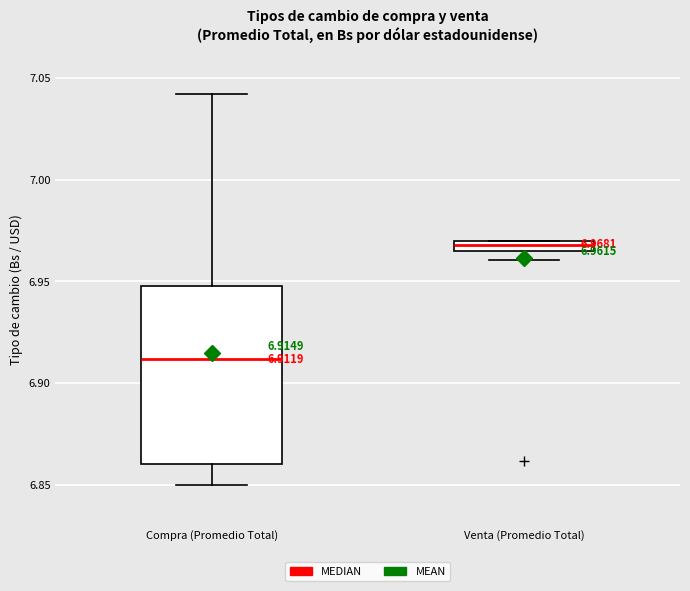

Comparing the boxes themselves (not the whiskers), which one is the tallest?

Compra (Promedio Total)